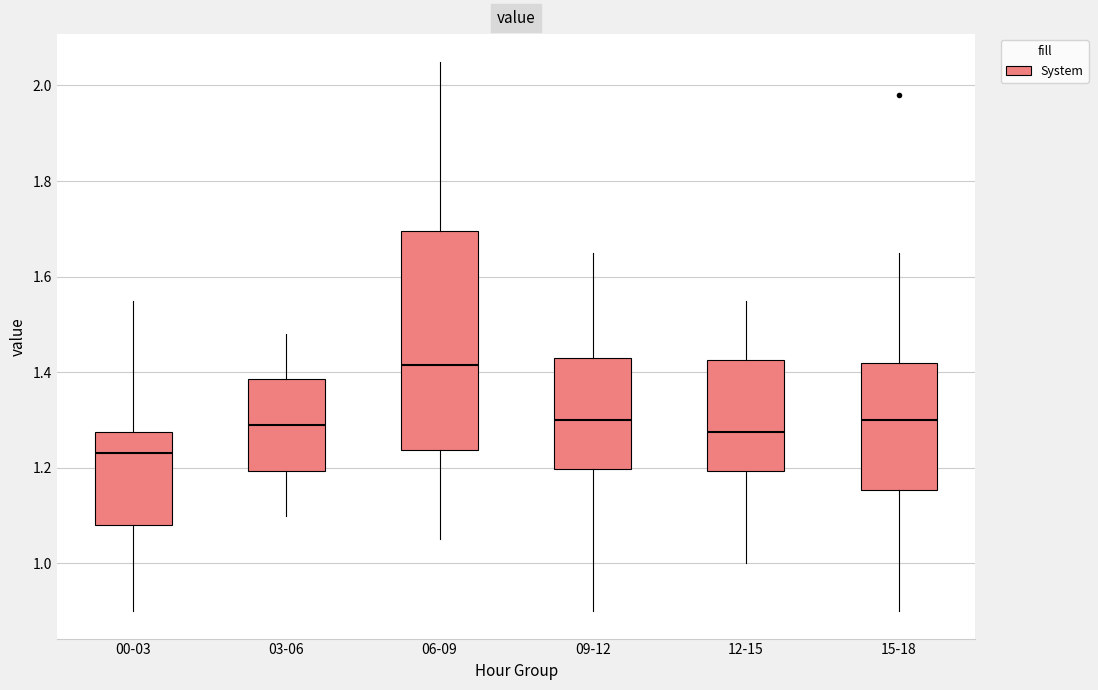

Comparing the boxes themselves (not the whiskers), which one is the tallest?

06-09